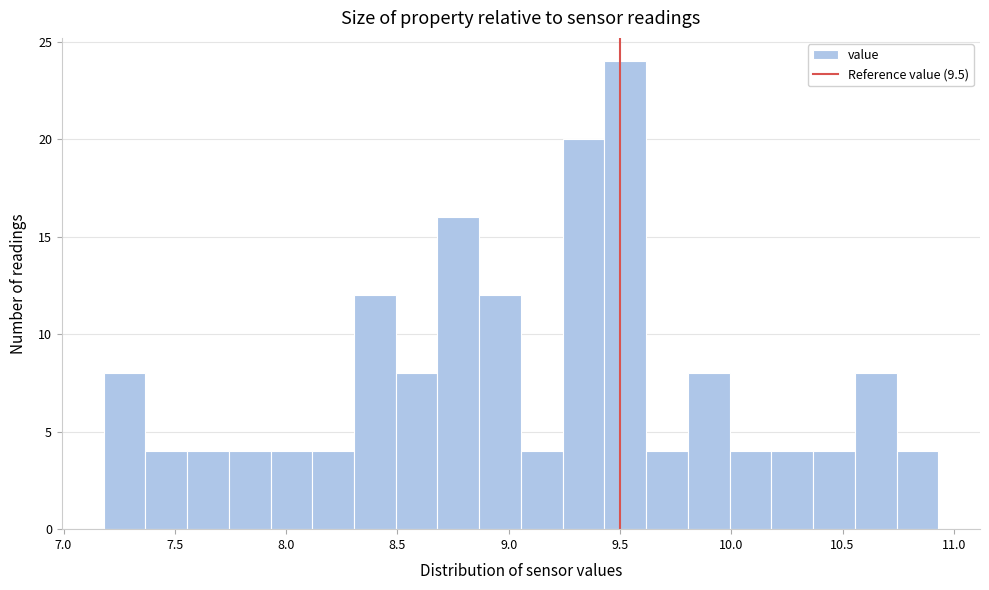

Around what value on the x-axis is the tallest bar? Give the approximate position of its centre, as read against the axis.

9.50